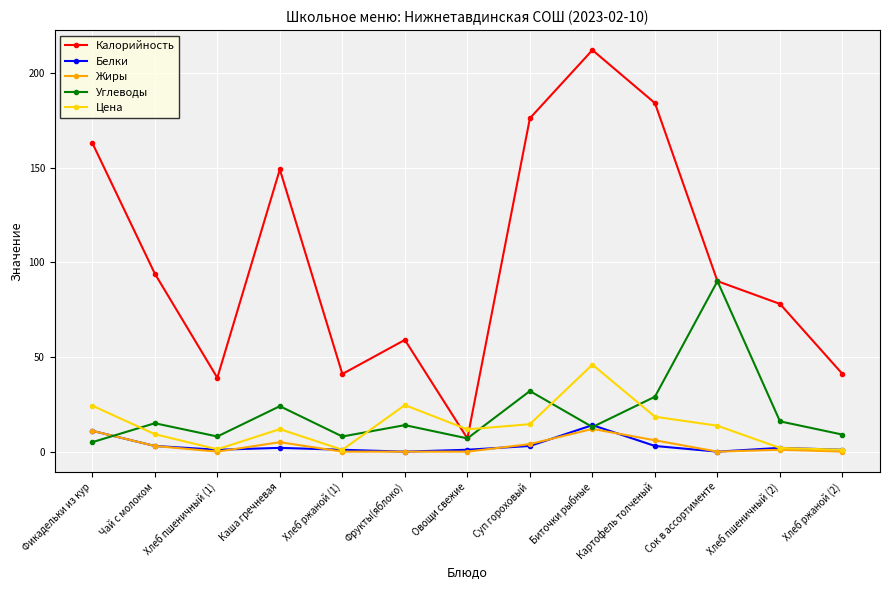

The value of Цена at Фрукты(яблоко) is 40.5. True or false?

False